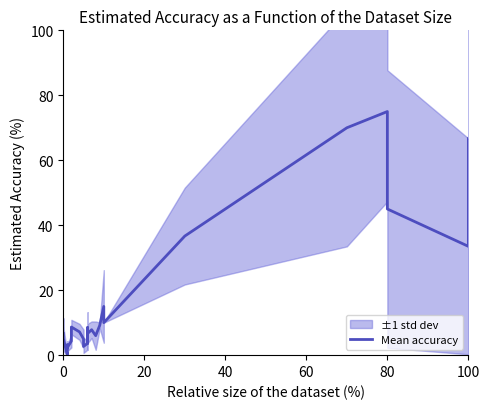

The chart shows a value of 2.1 at 9. True or false?

False